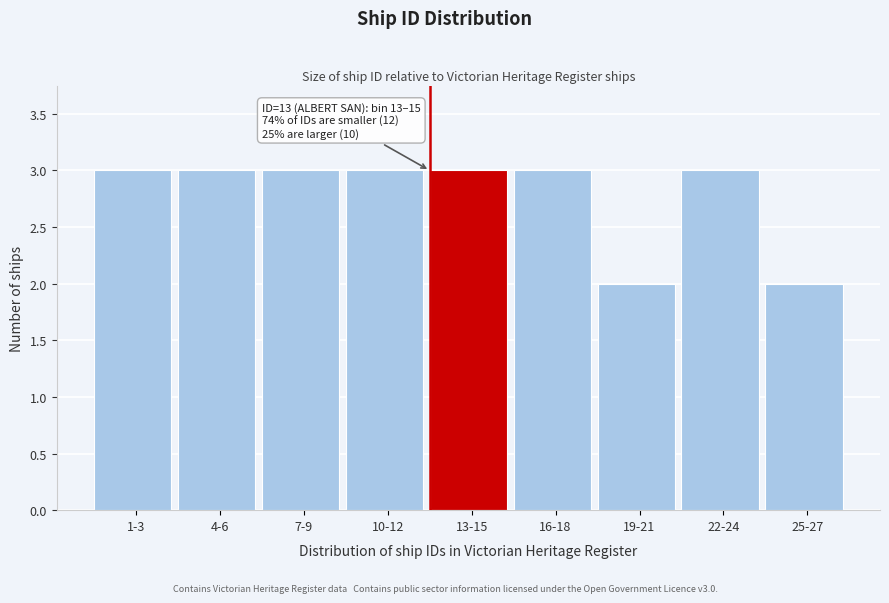

Reading left to right, what are all the values shown in this chart?

1-3=3	4-6=3	7-9=3	10-12=3	13-15=3	16-18=3	19-21=2	22-24=3	25-27=2